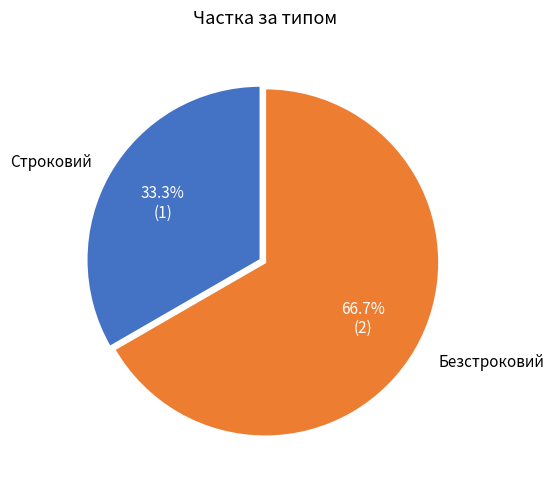

True or false: Строковий accounts for 33% of the total.

True